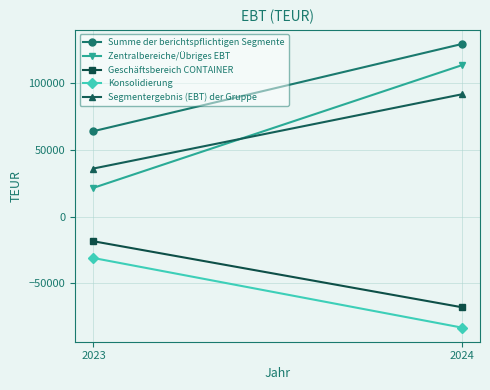

What is the difference between the maximum and minimum values in the Summe der berichtspflichtigen Segmente series?

65413